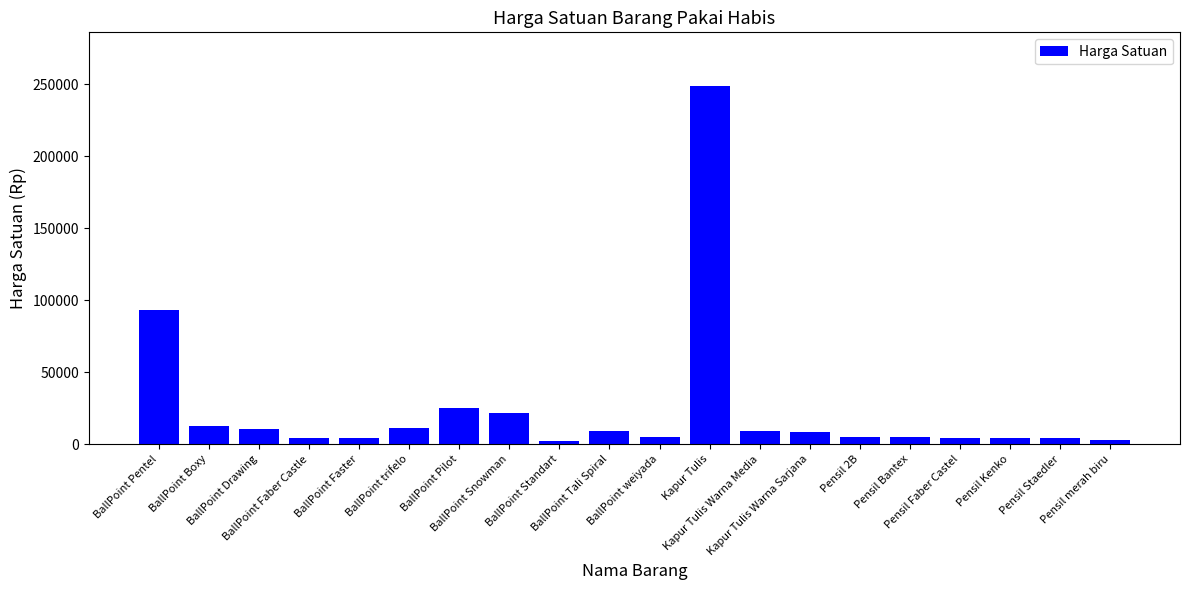

What is the difference between the maximum and second lowest values?

245500